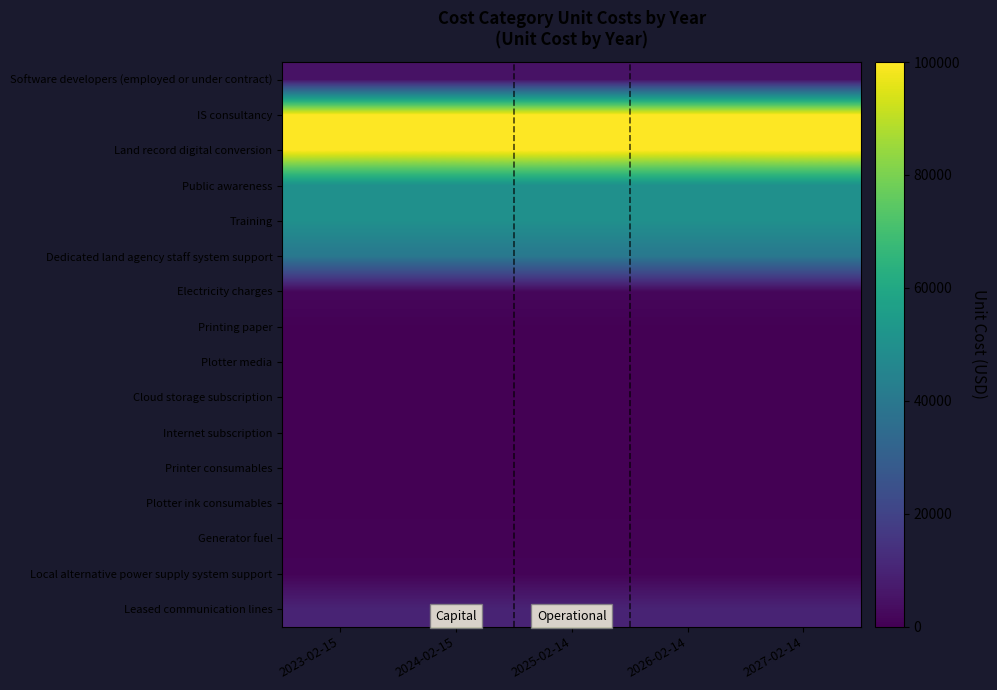

What is the total value across all series at 2026-02-14?

360000